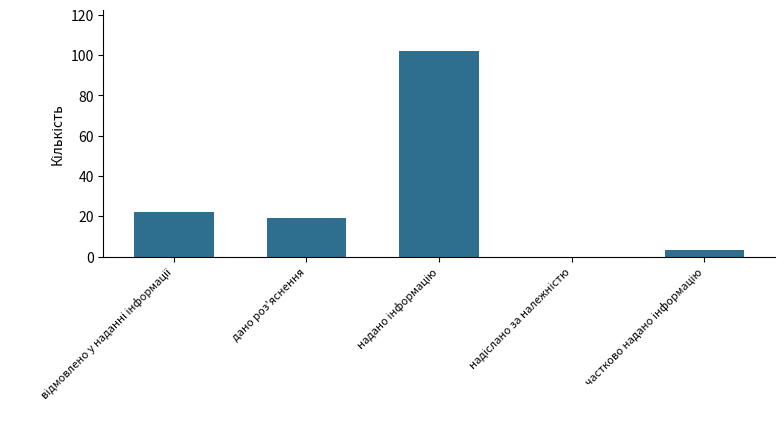

What is the maximum value shown in the chart?

102